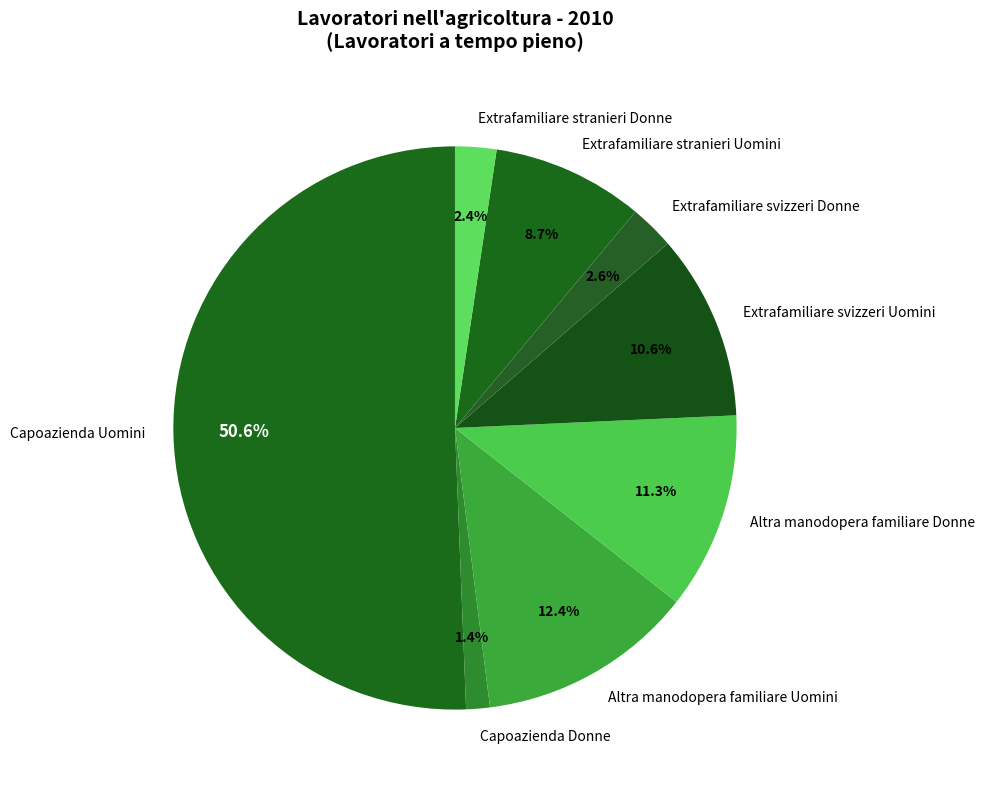

Does Altra manodopera familiare Uomini account for over 50% of the chart?

No